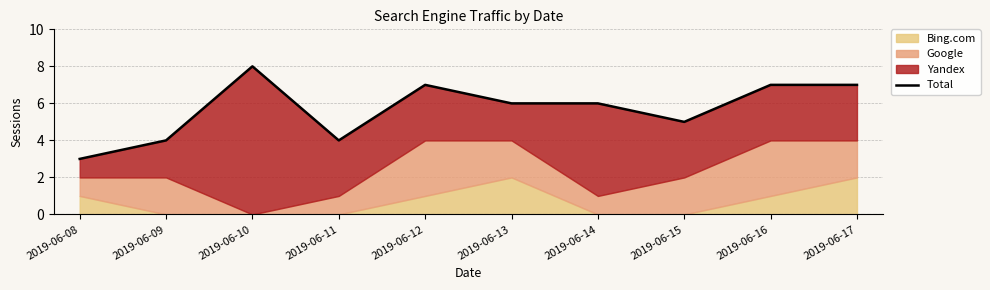

How many interior local valleys (lower than both neighbors) does the data have?

2